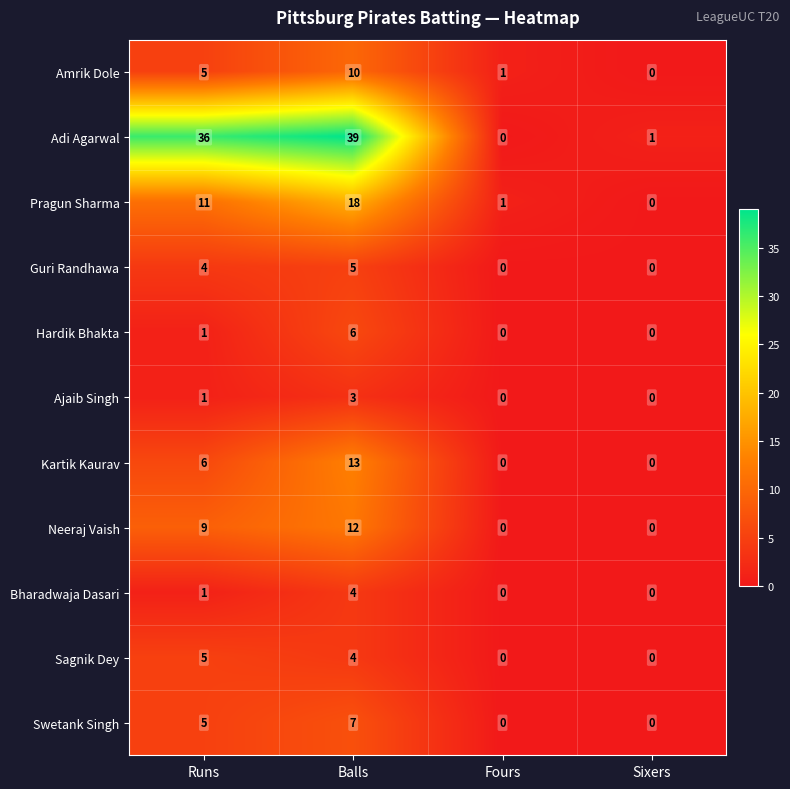

At which label is Bharadwaja Dasari closest to 2?

Runs